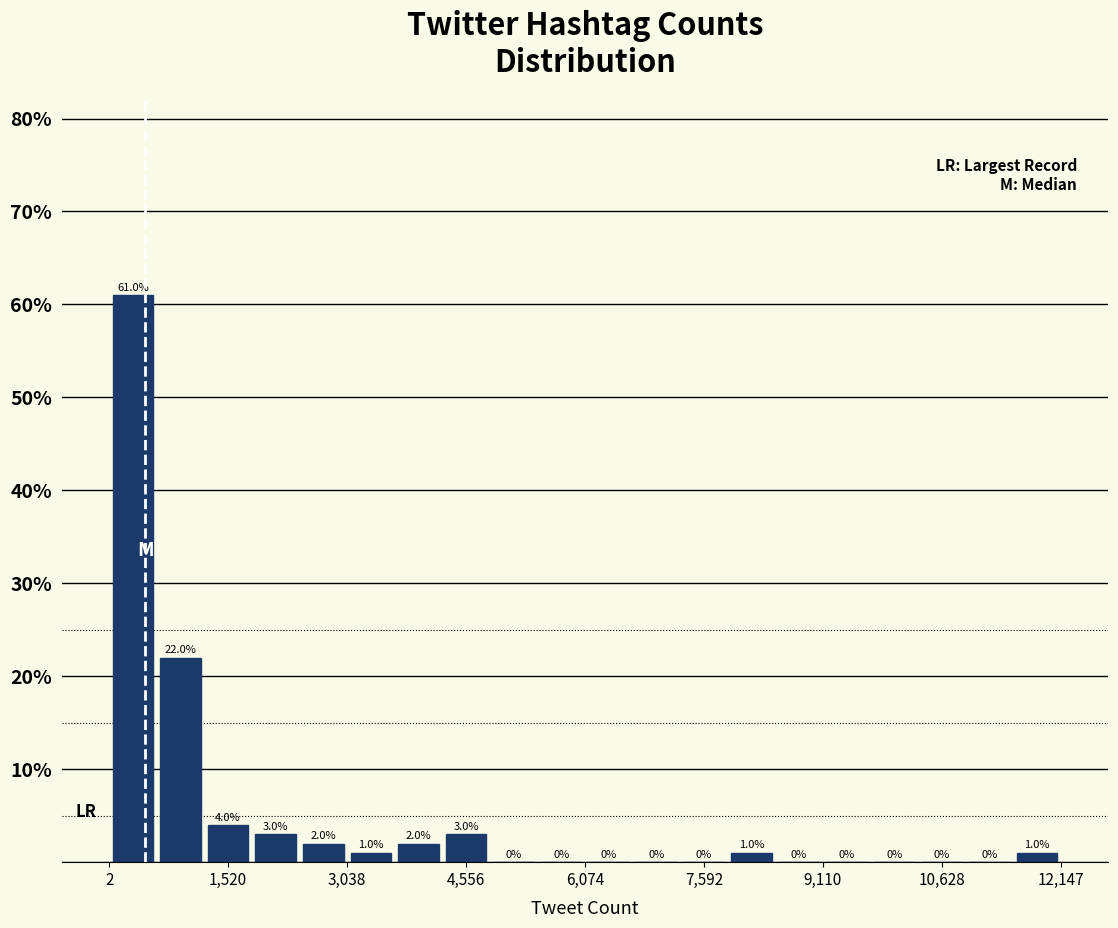

Around what value on the x-axis is the tallest bar? Give the approximate position of its centre, as read against the axis.

400